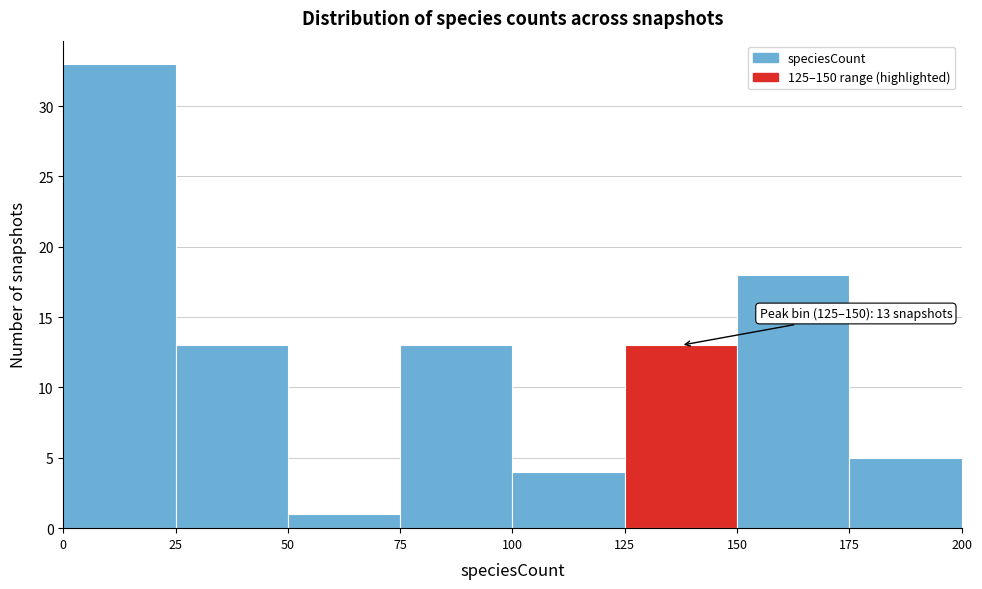

Over which range of the x-axis is the bar tallest?

0 to 25